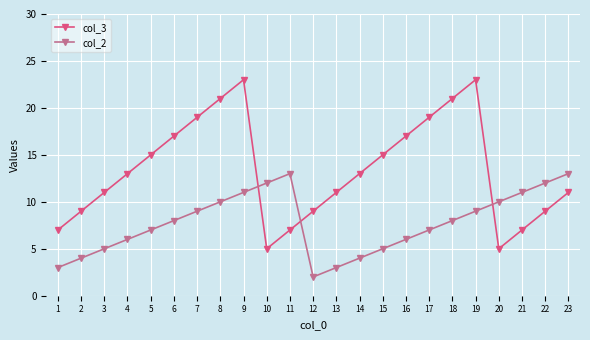

After their last crossing, which series has the higher values: col_2 or col_3?

col_2